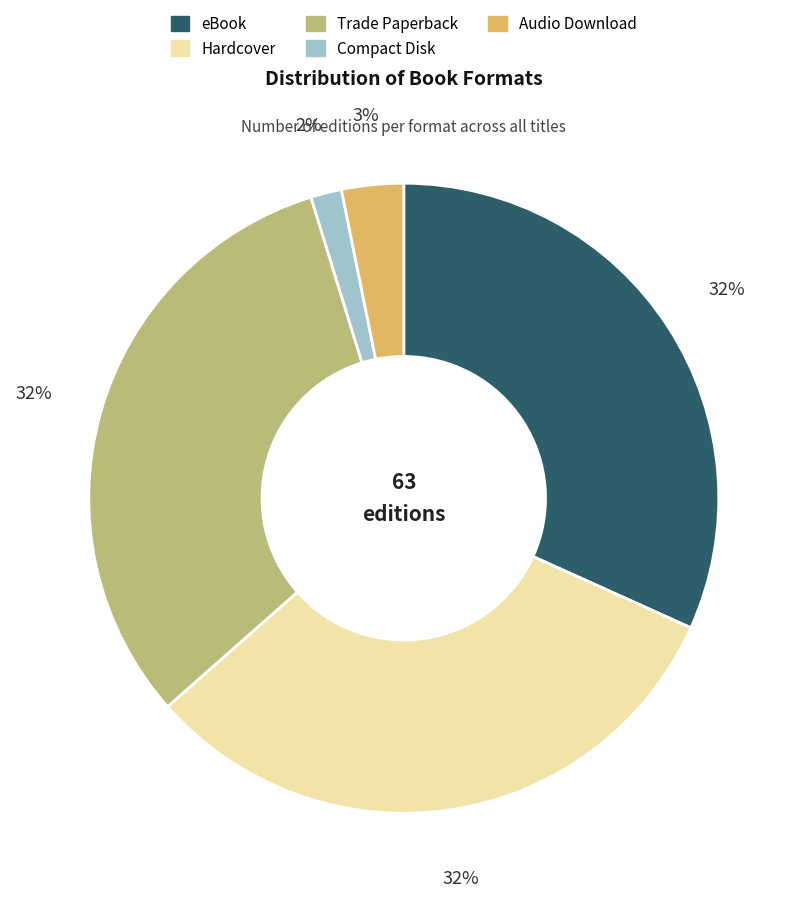

What percentage is the Trade Paperback slice, to the nearest percent?

32%